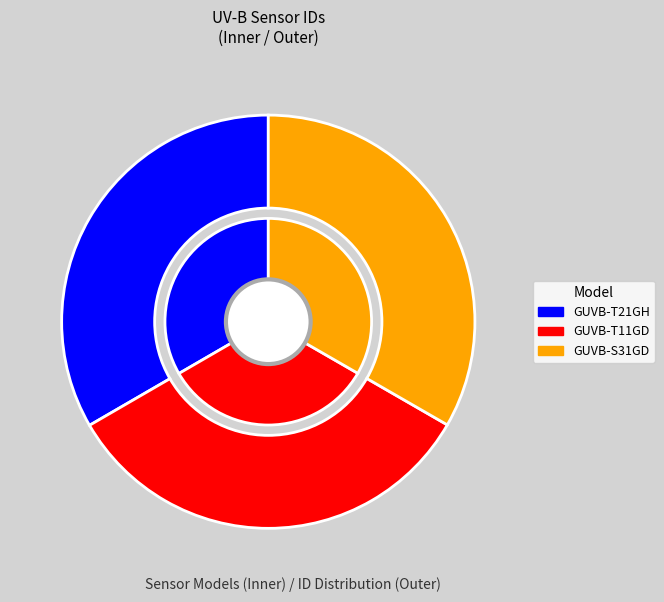

How many segments does this pie chart have?

3